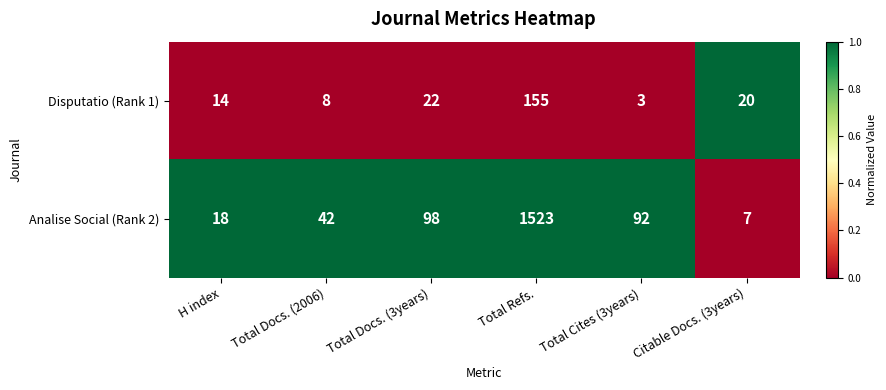

Which series has the widest spread of values?

Analise Social (Rank 2)